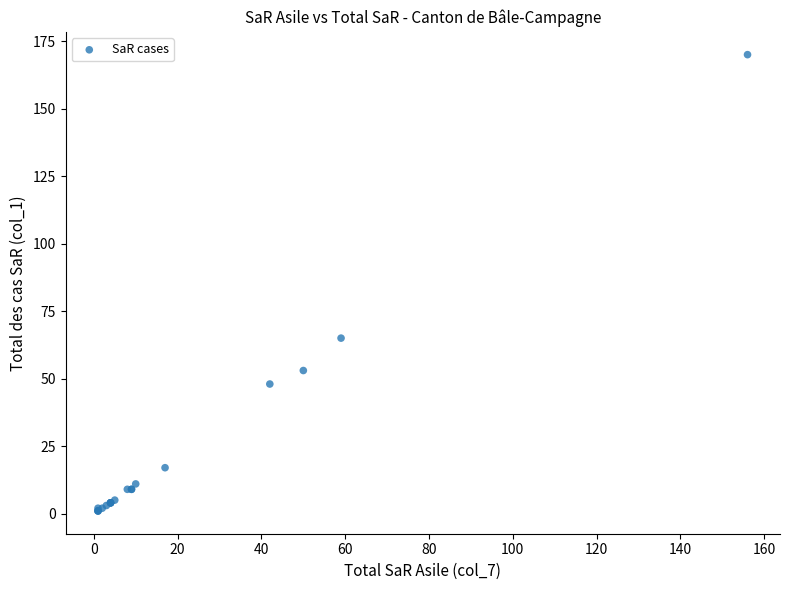

What Y value in the scatter plot is closest to 85?

65